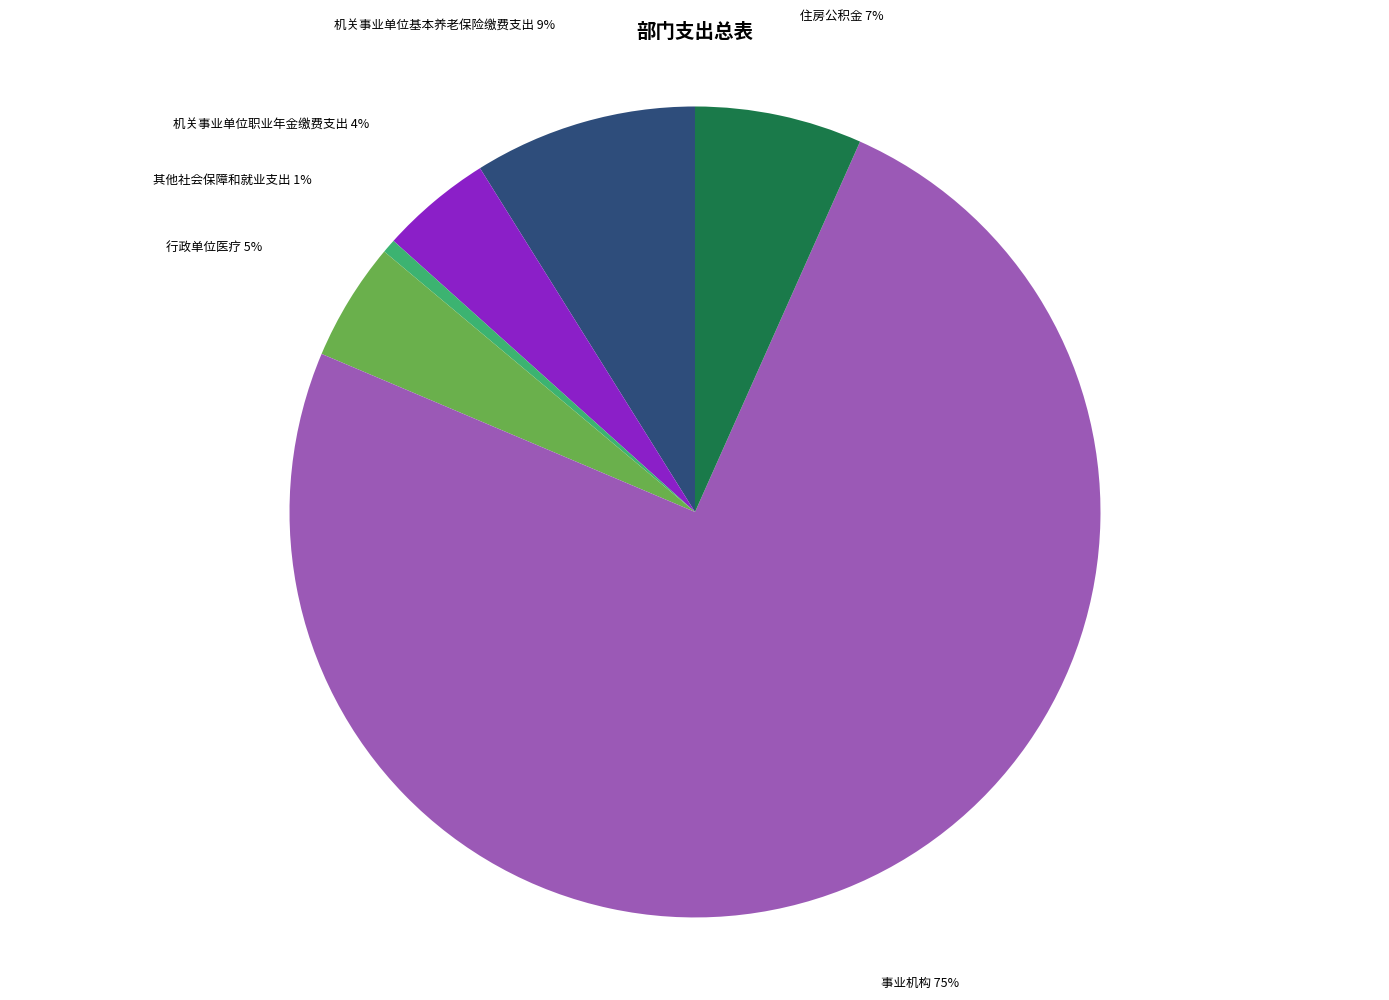

What is the smallest slice in the pie chart?

其他社会保障和就业支出